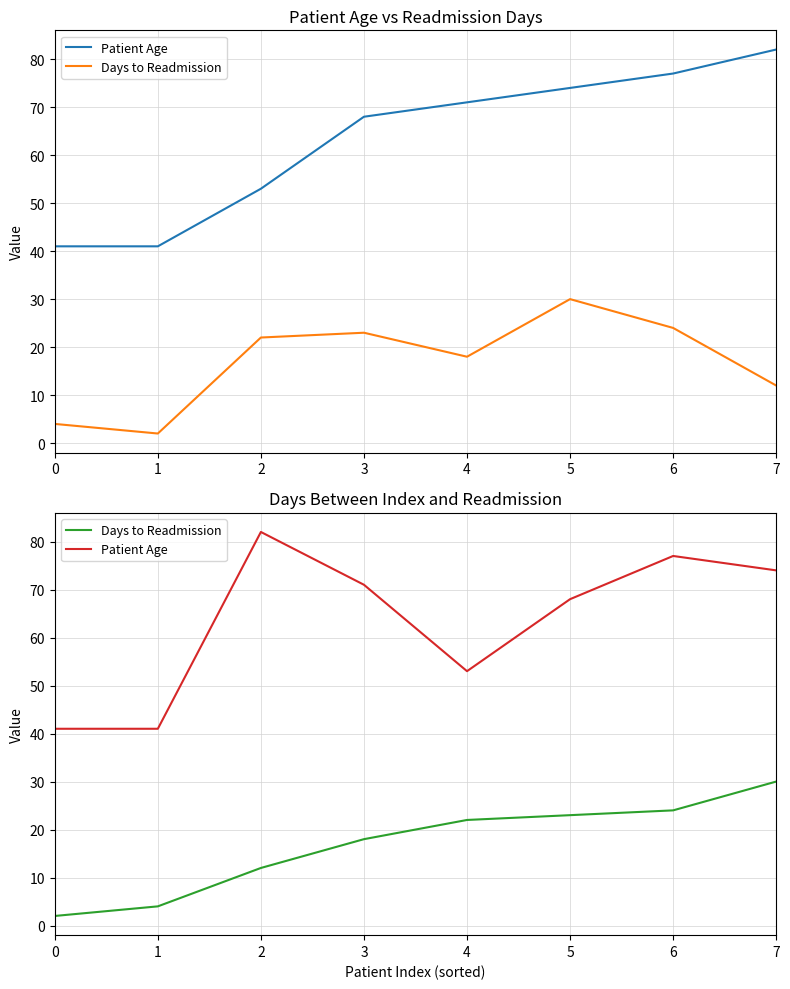

How many data points does each series have?

8